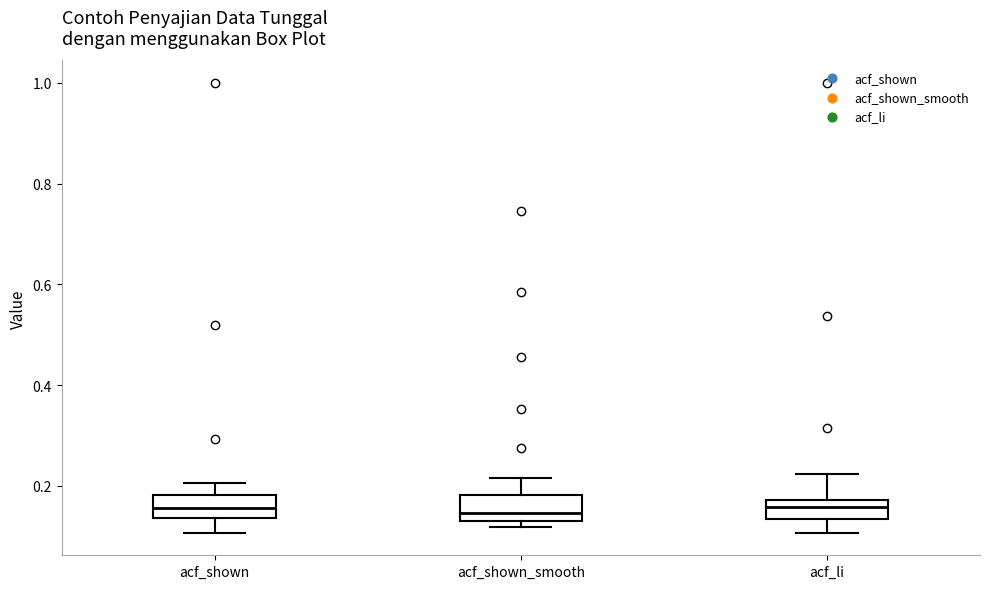

Reading left to right, transcribe this box plot: for each box, give where its median line is, the range the box spans, and where its two whiskers end, as read against the y-axis. The values are not printed on the chart, so give them approximately, as read against the axis.

acf_shown: median 0.16, box 0.14 to 0.18, whiskers 0.10 to 0.20
acf_shown_smooth: median 0.14 (just above the box's lower edge), box 0.14 to 0.18, whiskers 0.12 to 0.22
acf_li: median 0.16, box 0.14 to 0.18, whiskers 0.10 to 0.22